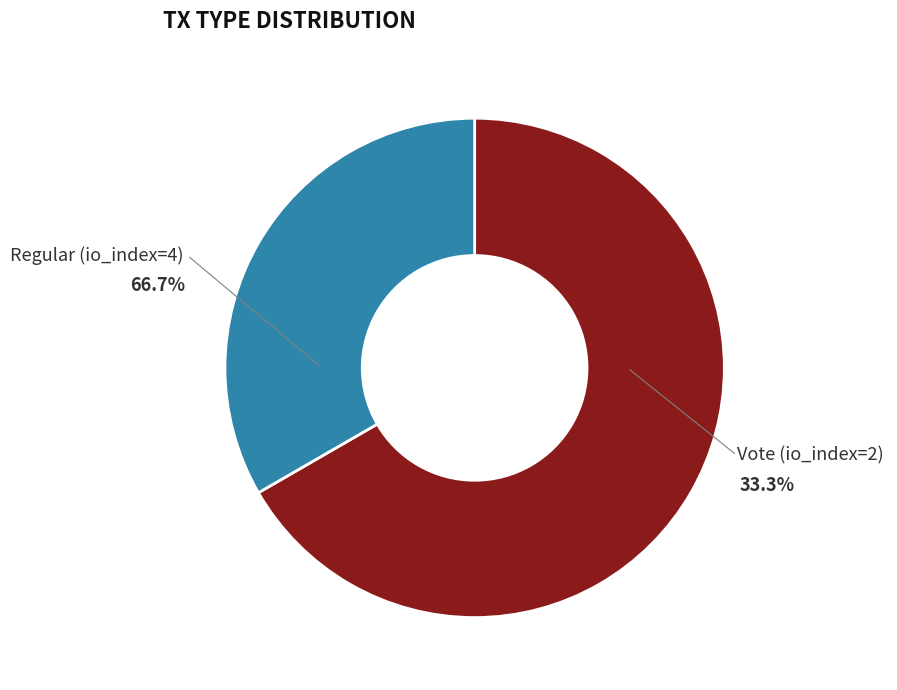

Which category accounts for the majority?

Regular (io_index=4)